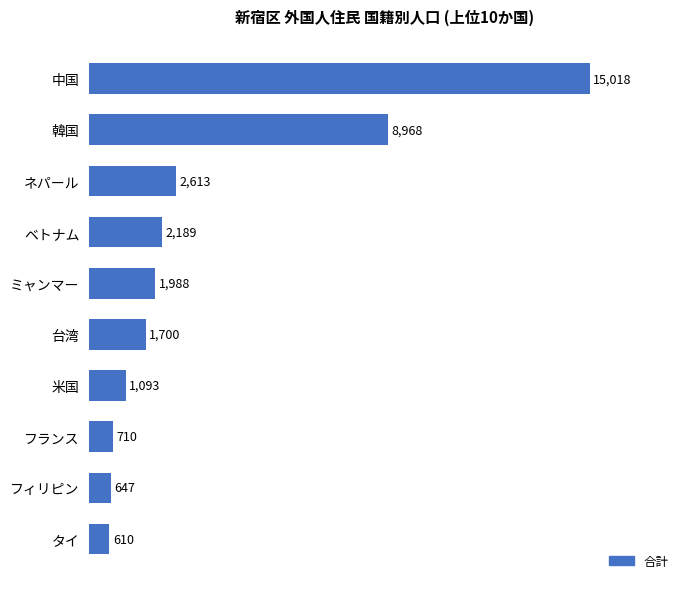

At which label is the value closest to 7814?

韓国